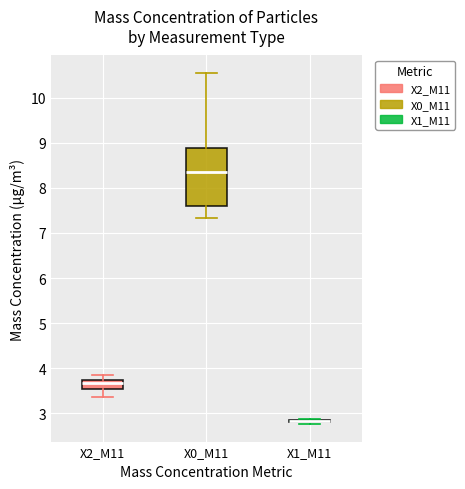

Comparing the boxes themselves (not the whiskers), which one is the tallest?

X0_M11